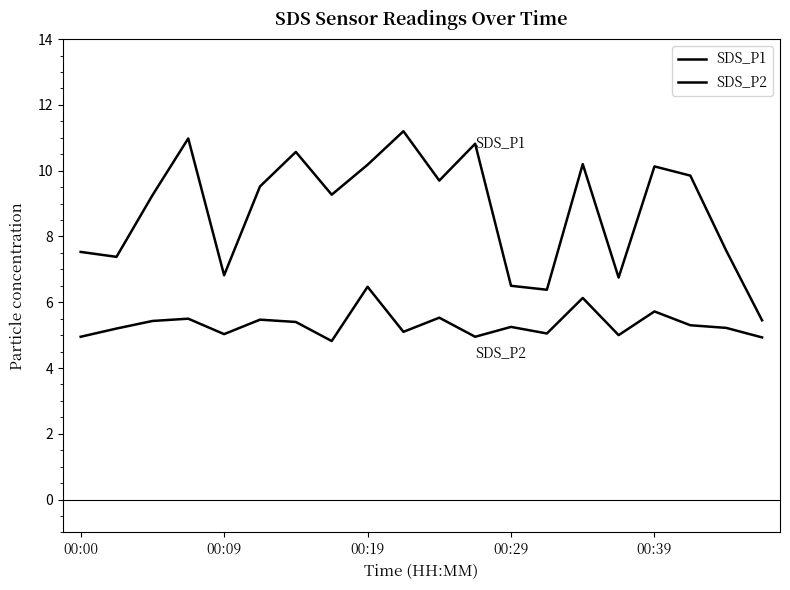

Which category has the highest value across all series?

9